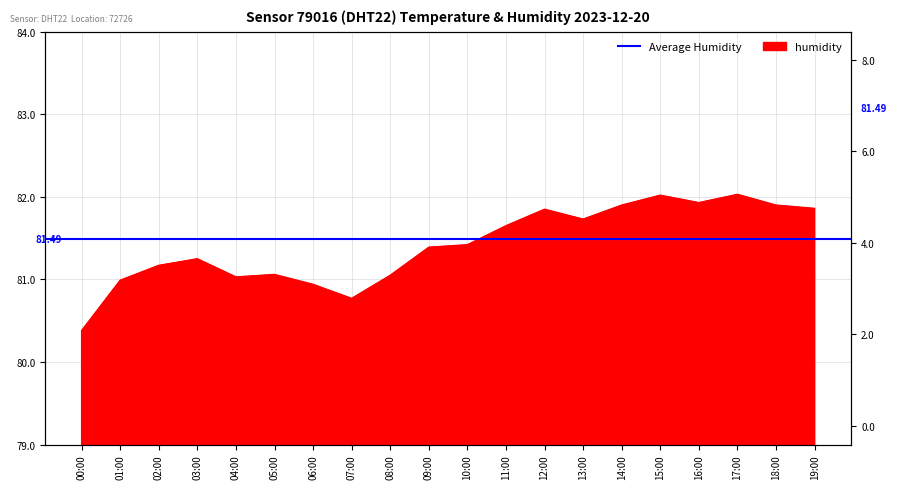

The humidity series shows 81.2 at 03:00. True or false?

True